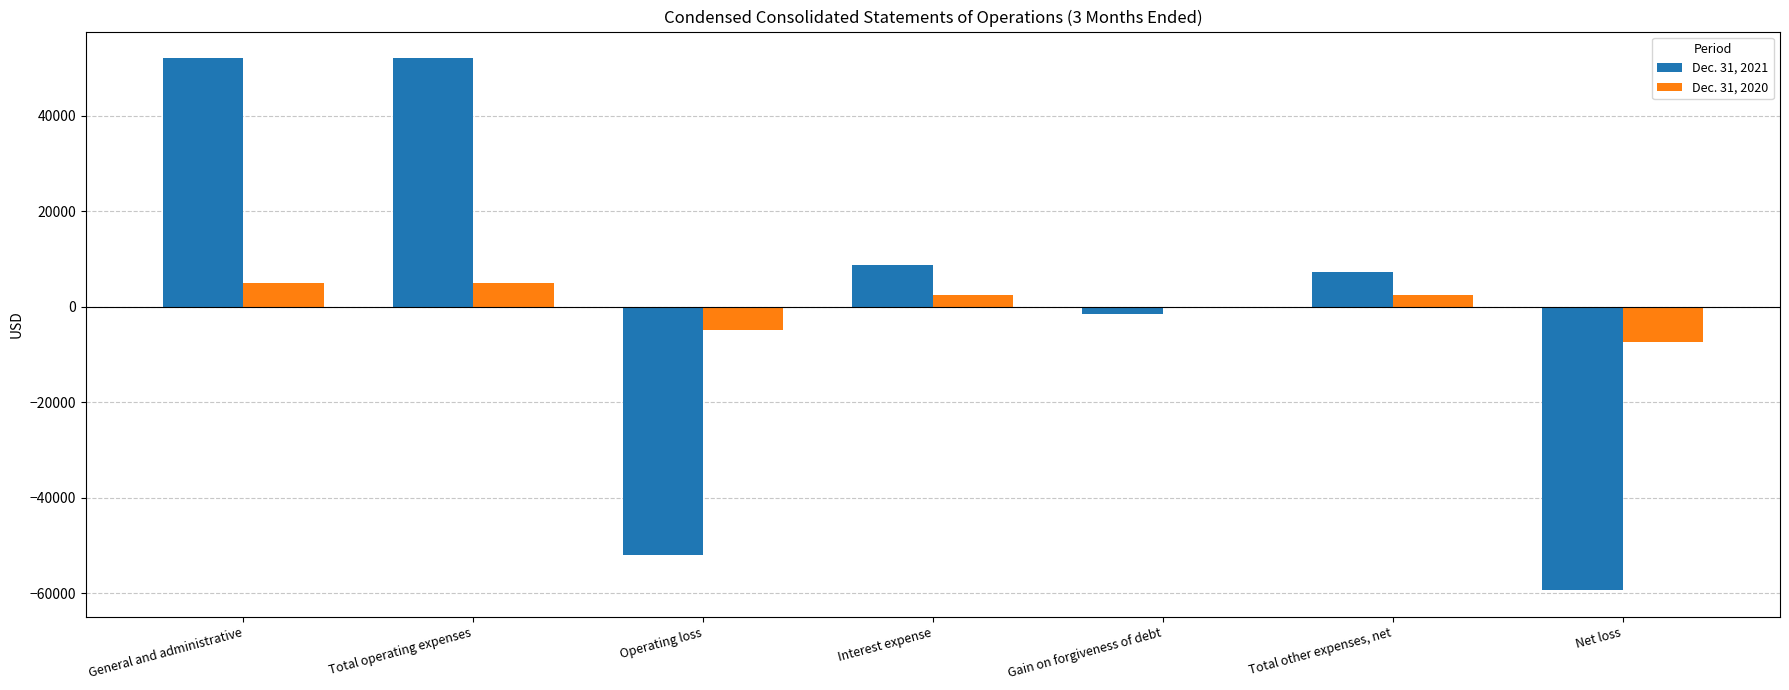

Is the value of Dec. 31, 2021 at Total other expenses, net greater than the value of Dec. 31, 2020 at Interest expense?

Yes